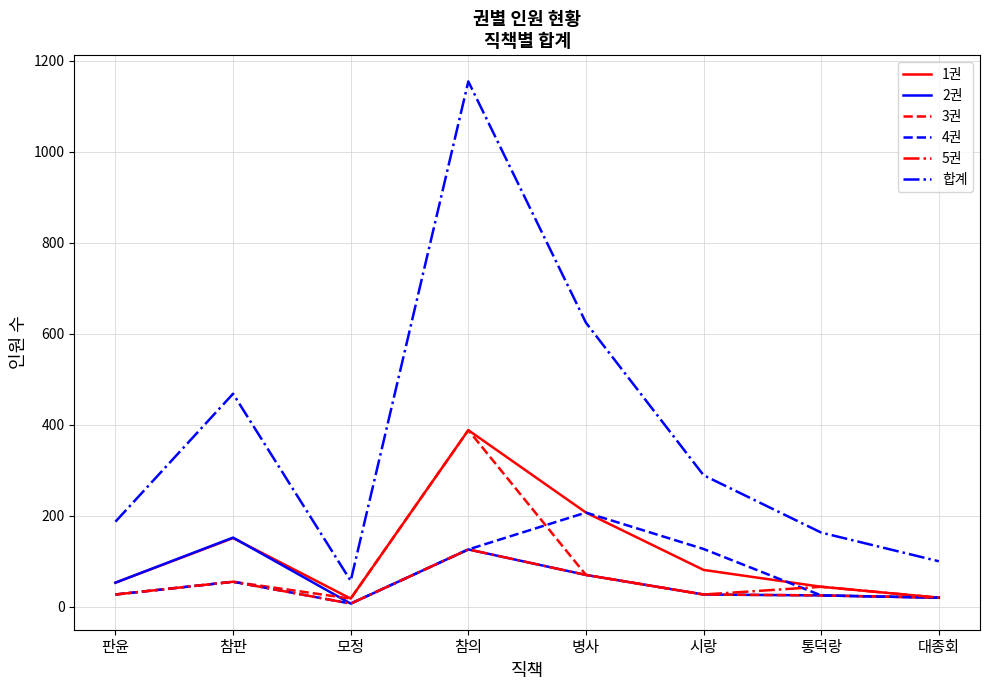

How many categories are shown in the chart?

8